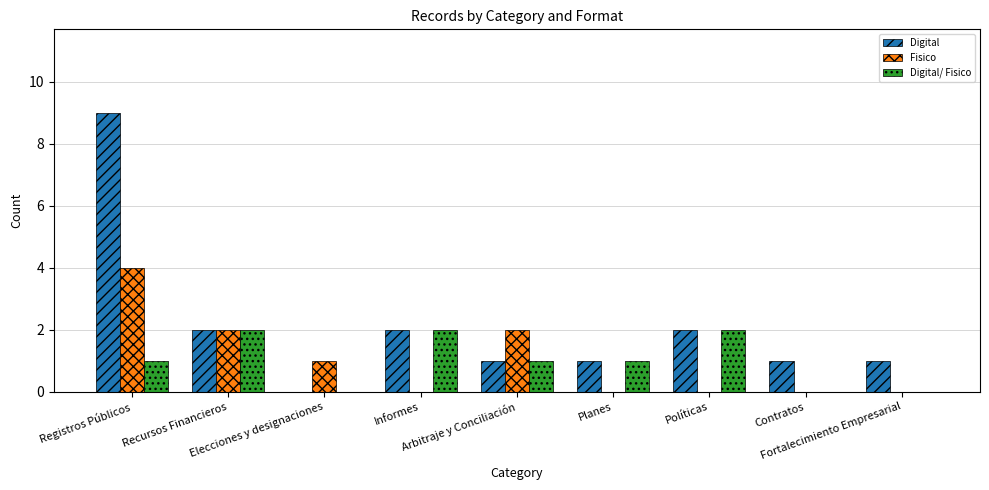

How many data points does each series have?

9